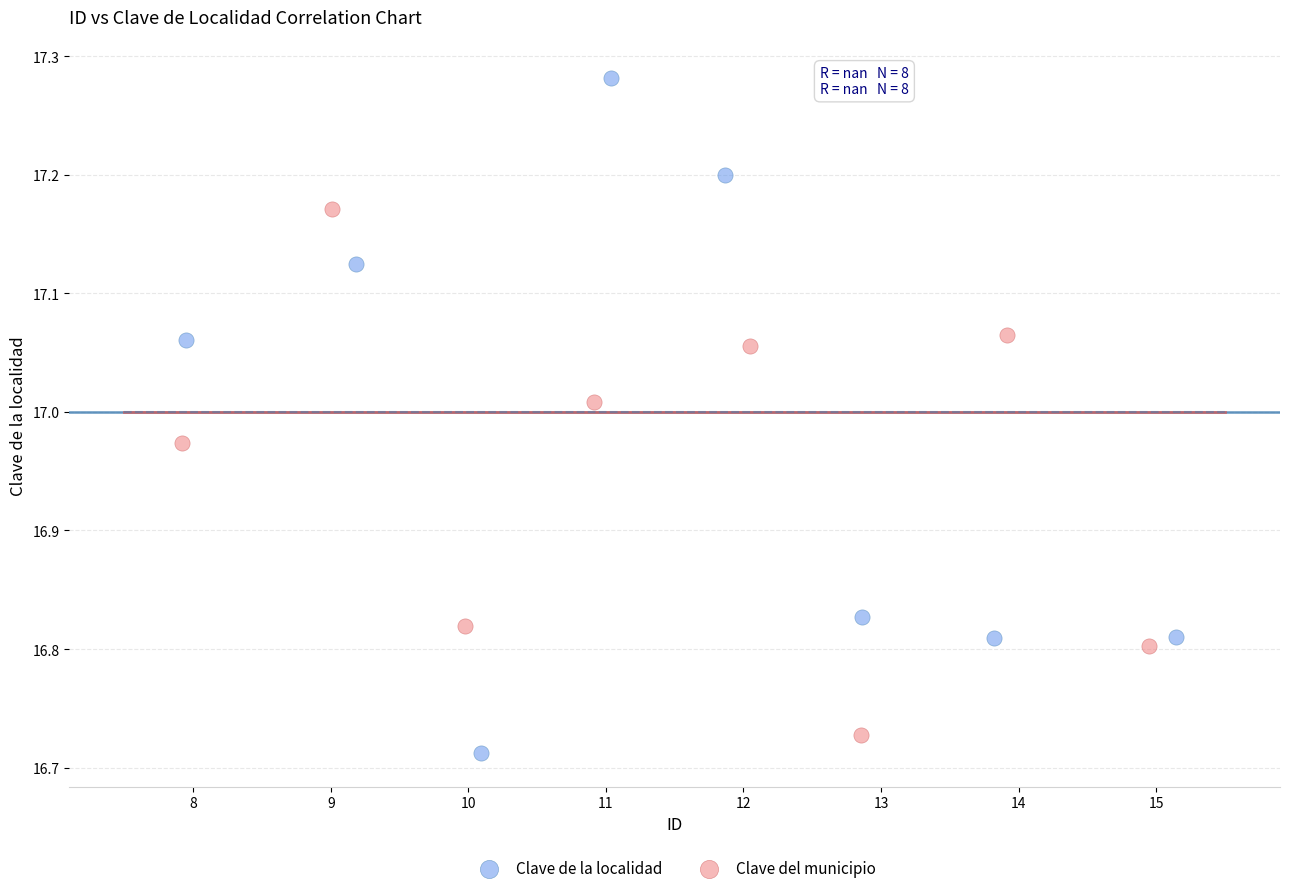

Which series reaches the maximum Y coordinate?

Clave de la localidad